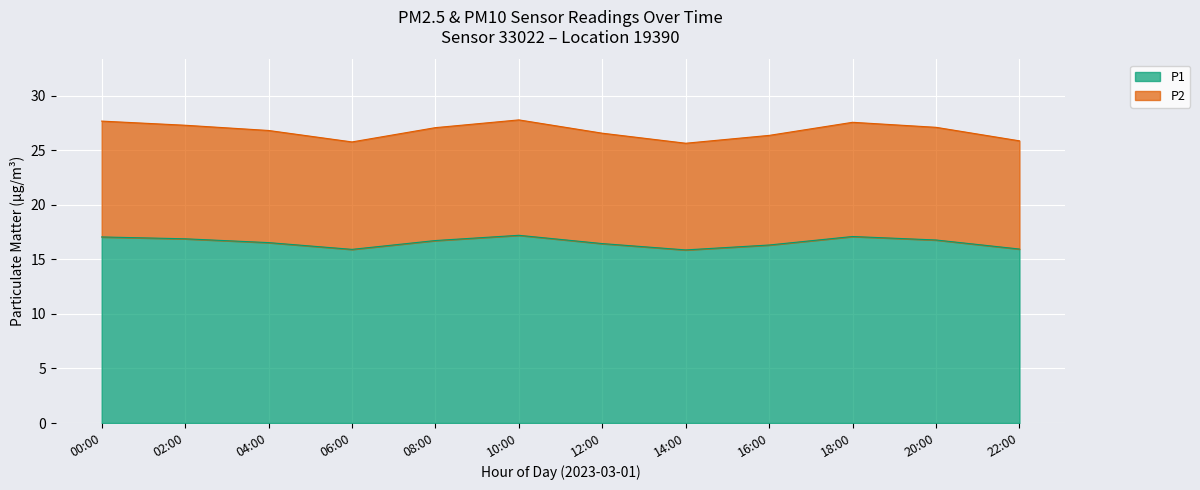

The P1 series shows 16.9 at 02:00. True or false?

True